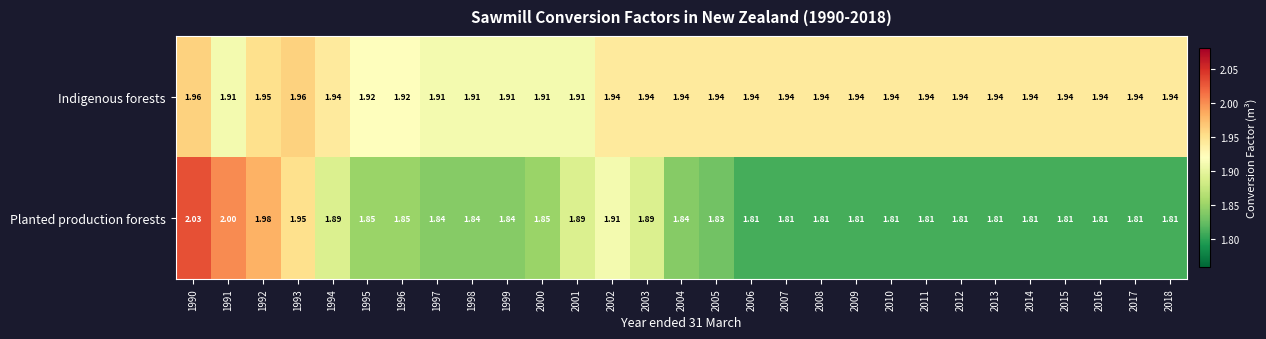

What is the difference between the highest and lowest values at 2012?

0.1